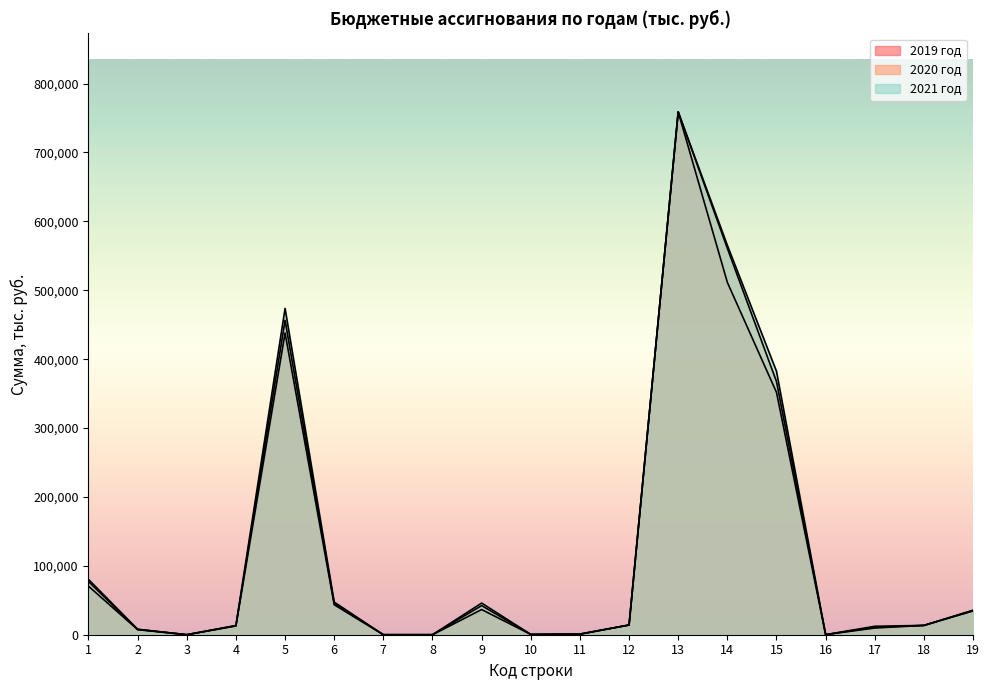

Does the chart have visible grid lines?

No